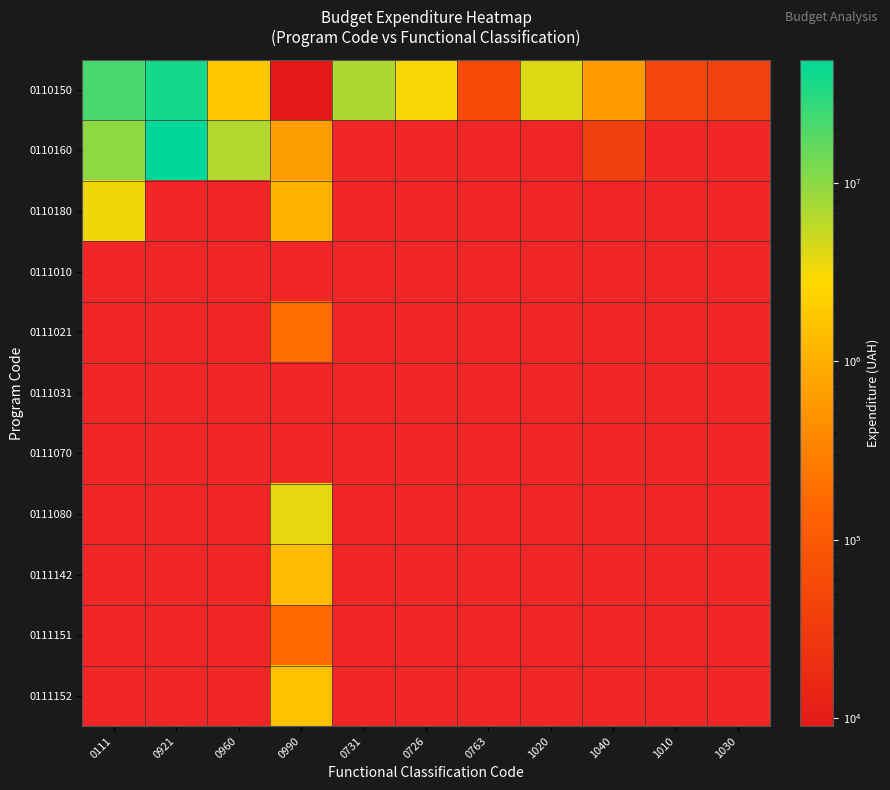

Reading left to right, list all the values displayed in this chart.

0110150: 0111=21807600	0921=38209733	0960=1840550	0990=9050	0731=6987922	0726=3050000	0763=60000	1020=4130500	1040=630200	1010=50000	1030=40000
0110160: 0111=9893800	0921=48922220	0960=6455450	0990=645834	0731=0	0726=0	0763=0	1020=0	1040=38500	1010=0	1030=0
0110180: 0111=3367000	0921=0	0960=0	0990=1109100	0731=0	0726=0	0763=0	1020=0	1040=0	1010=0	1030=0
0111010: 0111=0	0921=0	0960=0	0990=0	0731=0	0726=0	0763=0	1020=0	1040=0	1010=0	1030=0
0111021: 0111=0	0921=0	0960=0	0990=189700	0731=0	0726=0	0763=0	1020=0	1040=0	1010=0	1030=0
0111031: 0111=0	0921=0	0960=0	0990=0	0731=0	0726=0	0763=0	1020=0	1040=0	1010=0	1030=0
0111070: 0111=0	0921=0	0960=0	0990=0	0731=0	0726=0	0763=0	1020=0	1040=0	1010=0	1030=0
0111080: 0111=0	0921=0	0960=0	0990=3639000	0731=0	0726=0	0763=0	1020=0	1040=0	1010=0	1030=0
0111142: 0111=0	0921=0	0960=0	0990=1352500	0731=0	0726=0	0763=0	1020=0	1040=0	1010=0	1030=0
0111151: 0111=0	0921=0	0960=0	0990=172700	0731=0	0726=0	0763=0	1020=0	1040=0	1010=0	1030=0
0111152: 0111=0	0921=0	0960=0	0990=1554197	0731=0	0726=0	0763=0	1020=0	1040=0	1010=0	1030=0